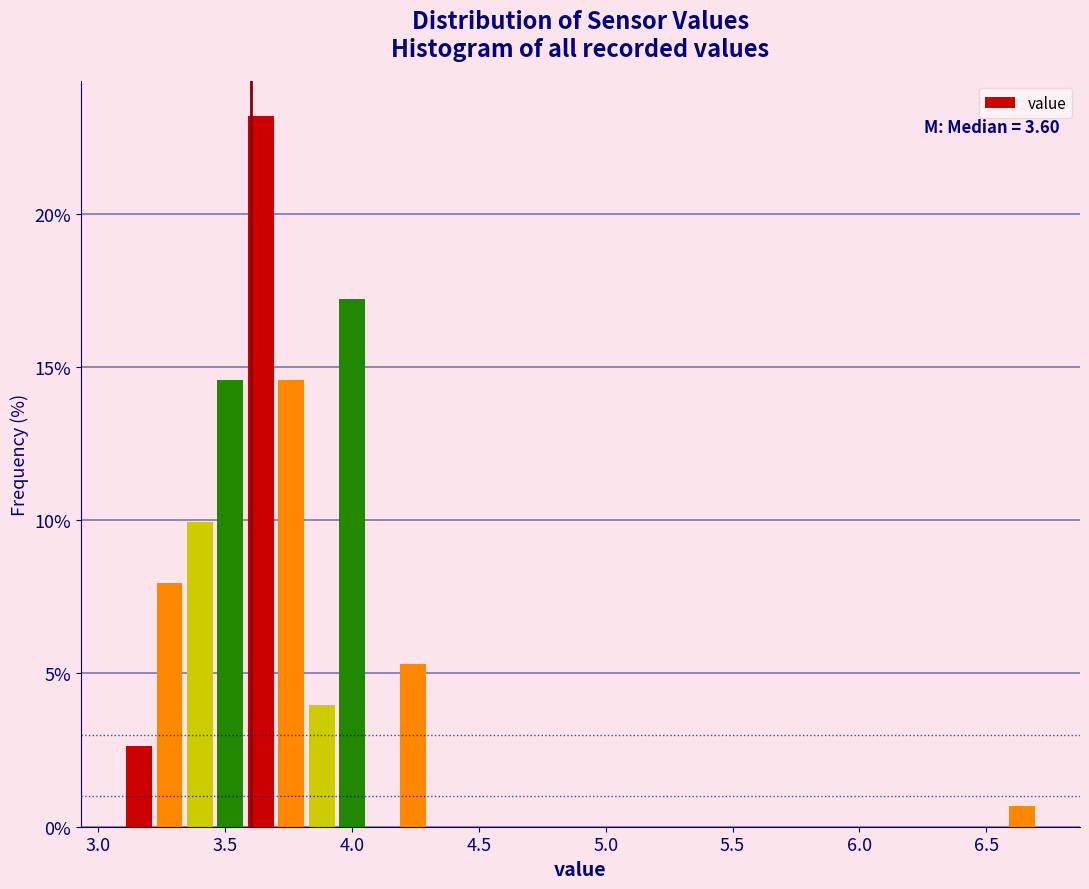

Around what value on the x-axis is the tallest bar? Give the approximate position of its centre, as read against the axis.

3.65